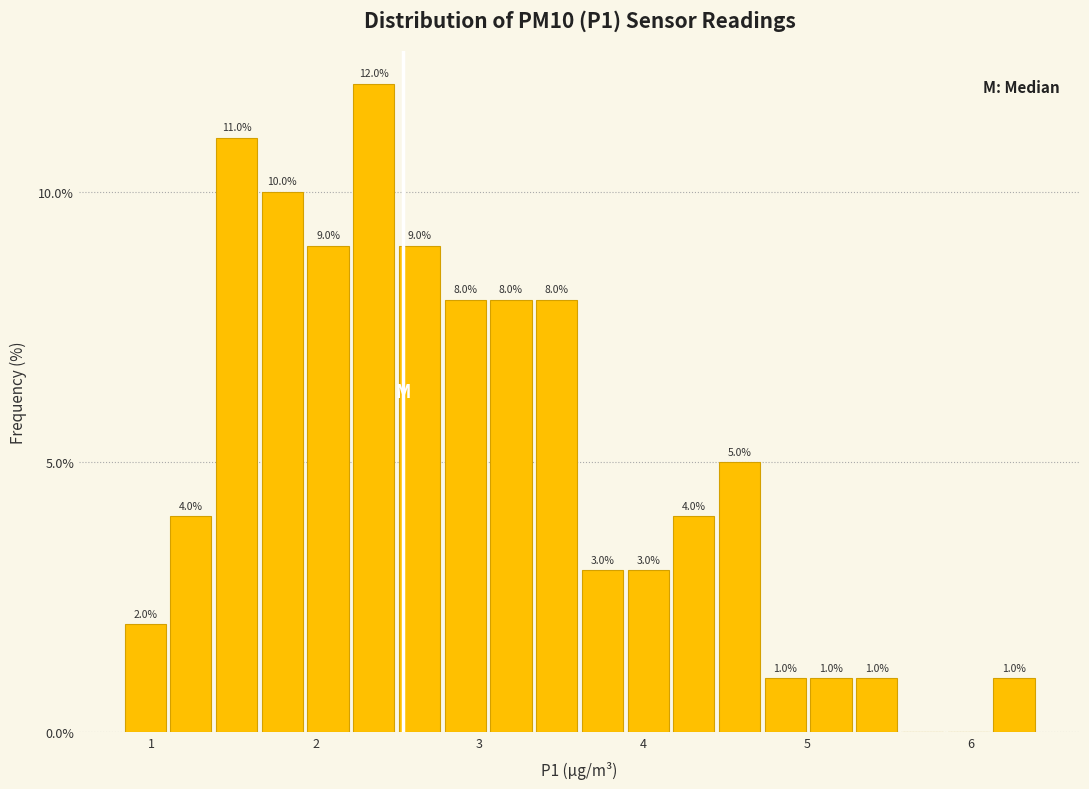

Read against the x-axis, roughly where is the centre of the tallest bar?

2.4